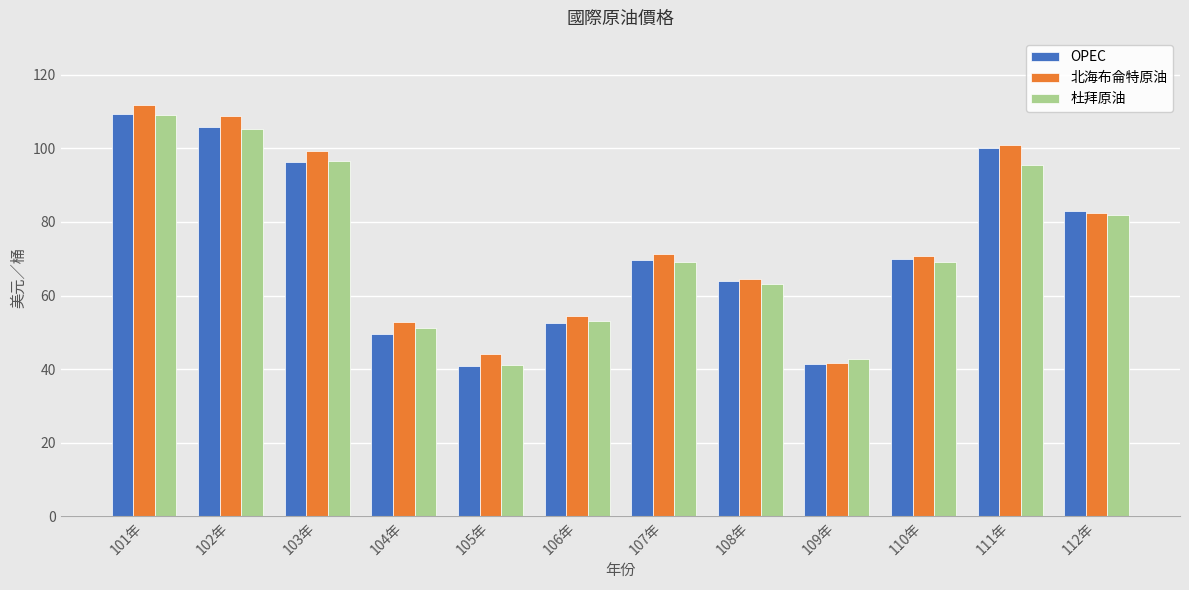

What is the total value across all series at 106年?

159.9